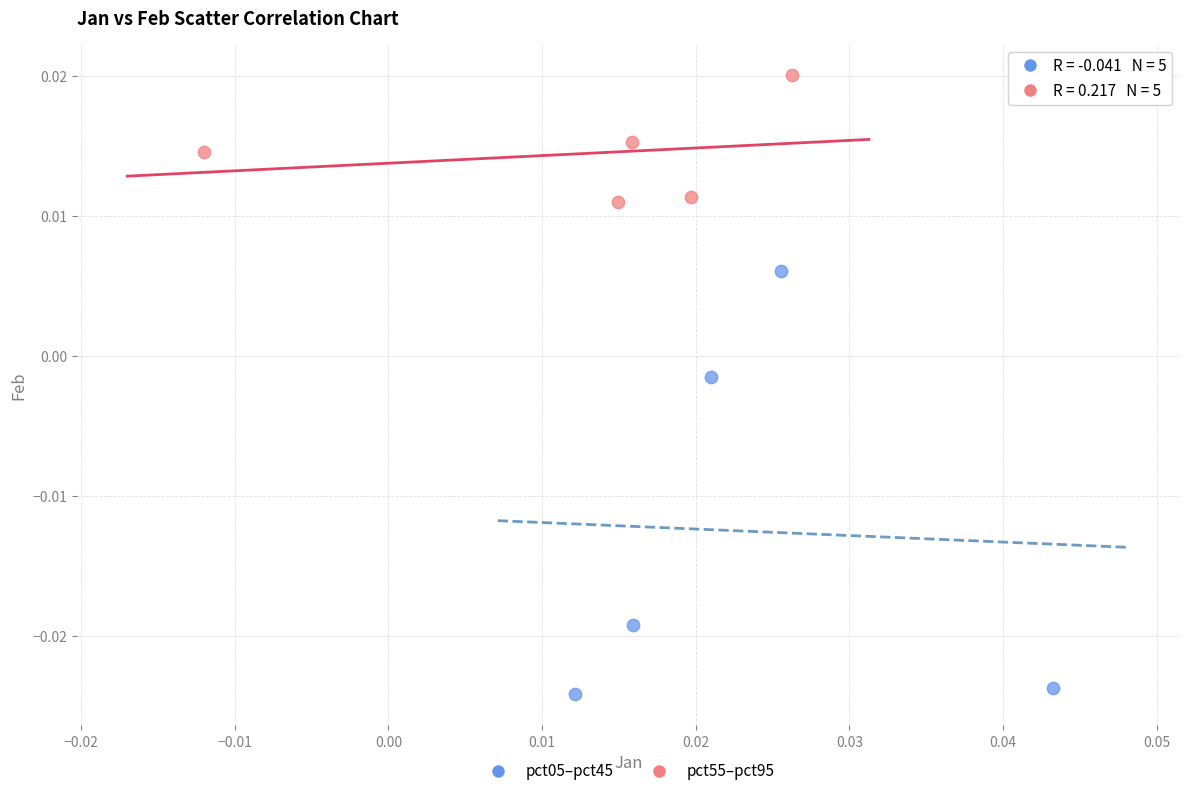

Which series reaches the minimum Y coordinate?

pct05–pct45